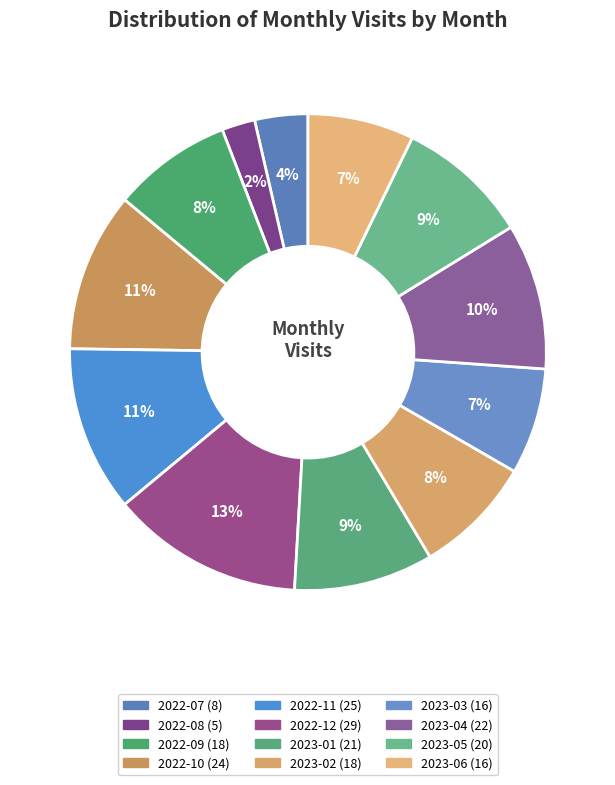

The 2023-03 slice represents 1% of the pie. True or false?

False